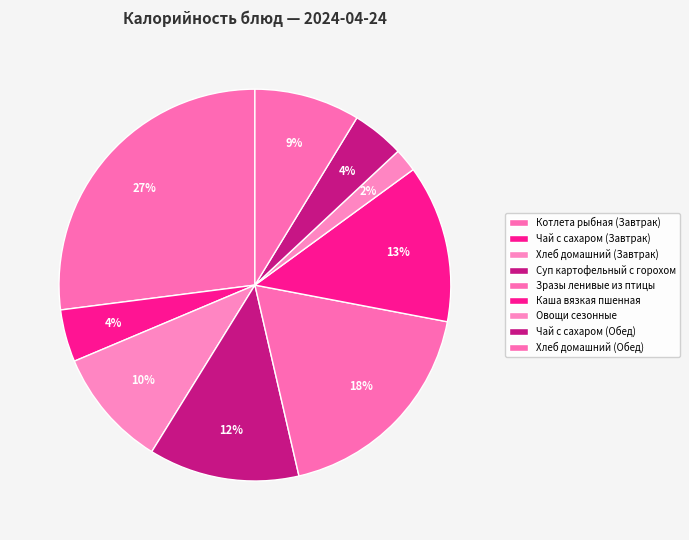

To the nearest percent, what percentage of the pie is Овощи сезонные?

2%